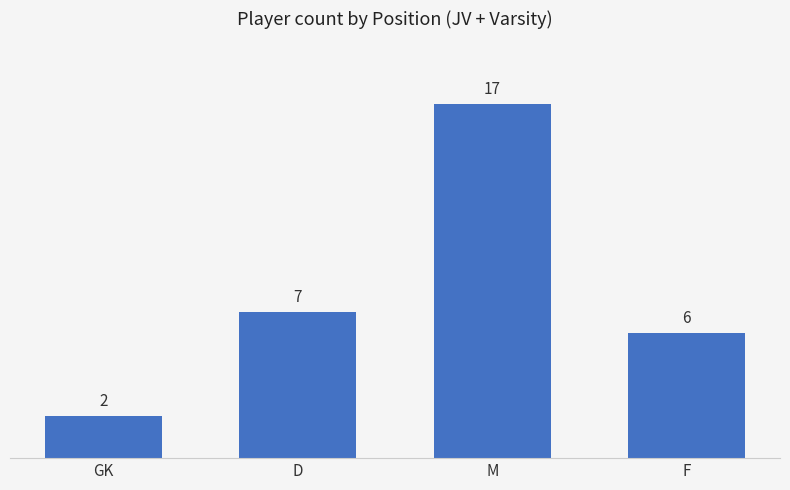

List the labels in order of value, smallest first.

GK, F, D, M